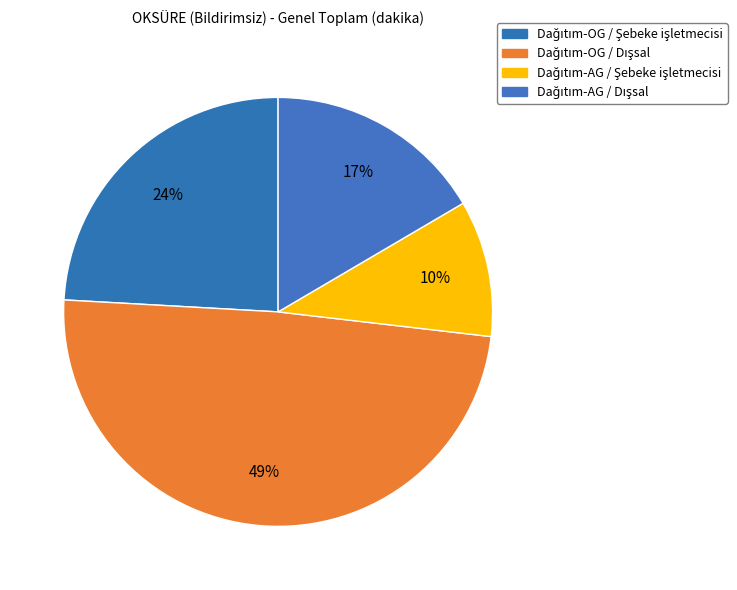

Rank the categories by value from highest to lowest.

Dağıtım-OG / Dışsal, Dağıtım-OG / Şebeke işletmecisi, Dağıtım-AG / Dışsal, Dağıtım-AG / Şebeke işletmecisi